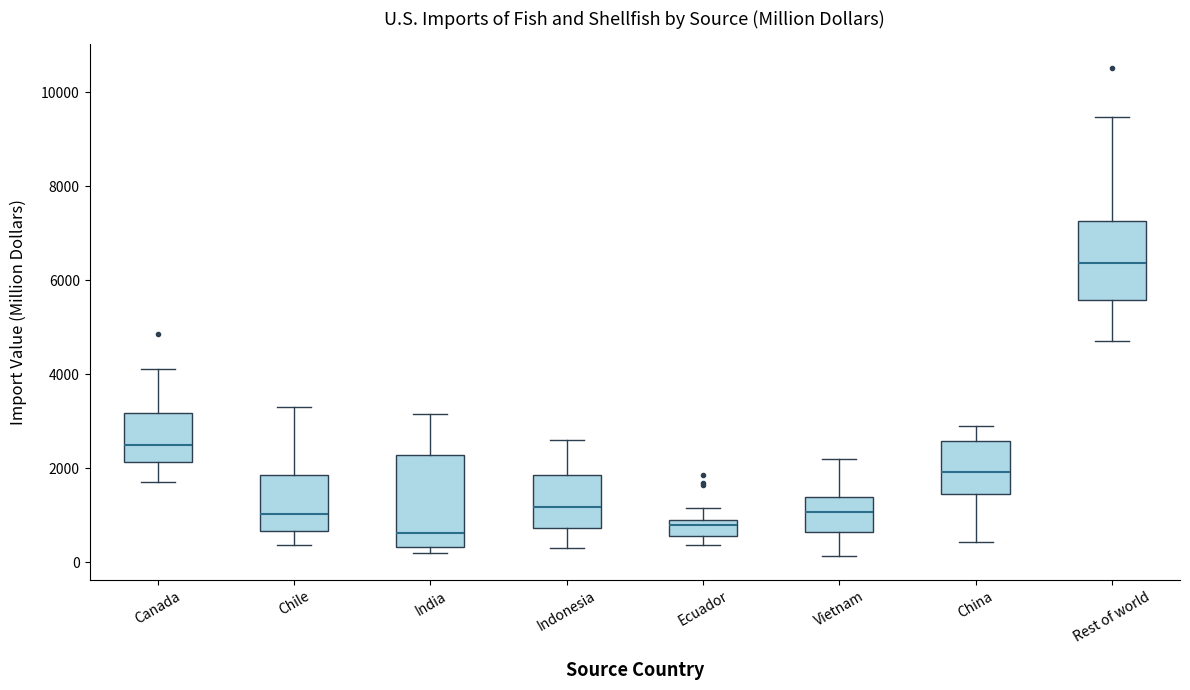

Reading left to right, read every box against the y-axis: the position of its median line, the range the box covers, and the ends of its whiskers. The values are not printed on the chart, so give them approximately, as read against the axis.

Canada: median 2400, box 2200 to 3200, whiskers 1800 to 4200
Chile: median 1000, box 600 to 1800, whiskers 400 to 3400
India: median 600, box 400 to 2200, whiskers 200 to 3200
Indonesia: median 1200, box 800 to 1800, whiskers 400 to 2600
Ecuador: median 800 (just below the box's upper edge), box 600 to 800, whiskers 400 to 1200
Vietnam: median 1000, box 600 to 1400, whiskers 200 to 2200
China: median 2000, box 1400 to 2600, whiskers 400 to 2800
Rest of world: median 6400, box 5600 to 7200, whiskers 4800 to 9400